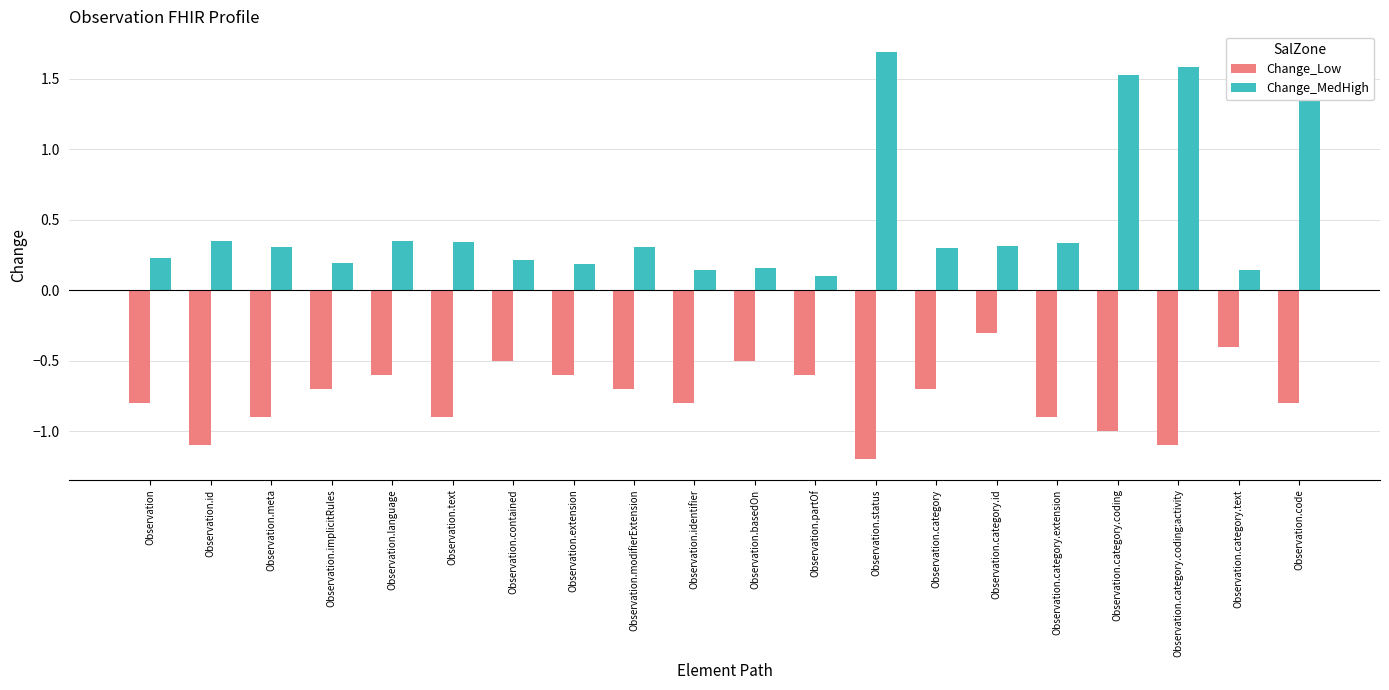

What is the difference between the Change_Low values at Observation.status and Observation.category.id?

0.9